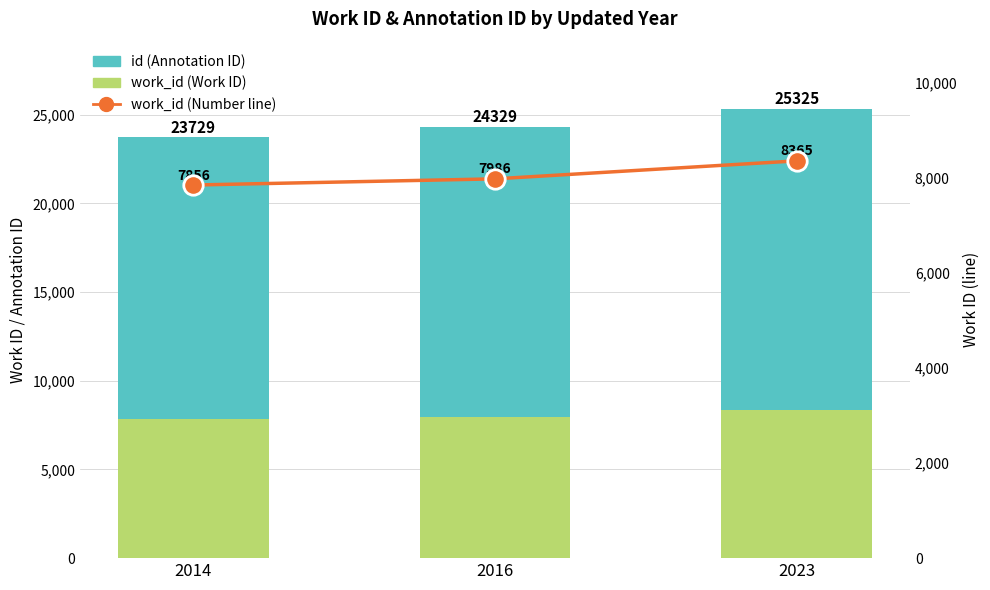

What is the spread (max minus min) of values at 2016?

8357